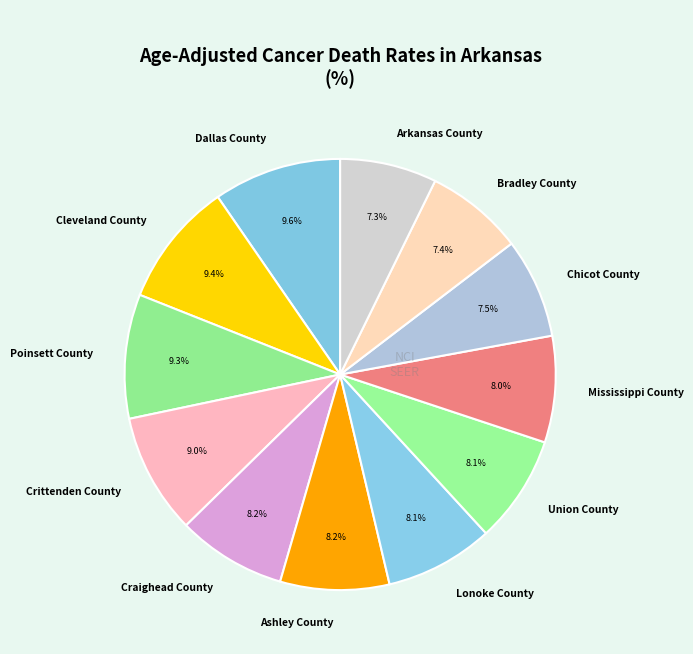

Does any single category account for the majority?

No